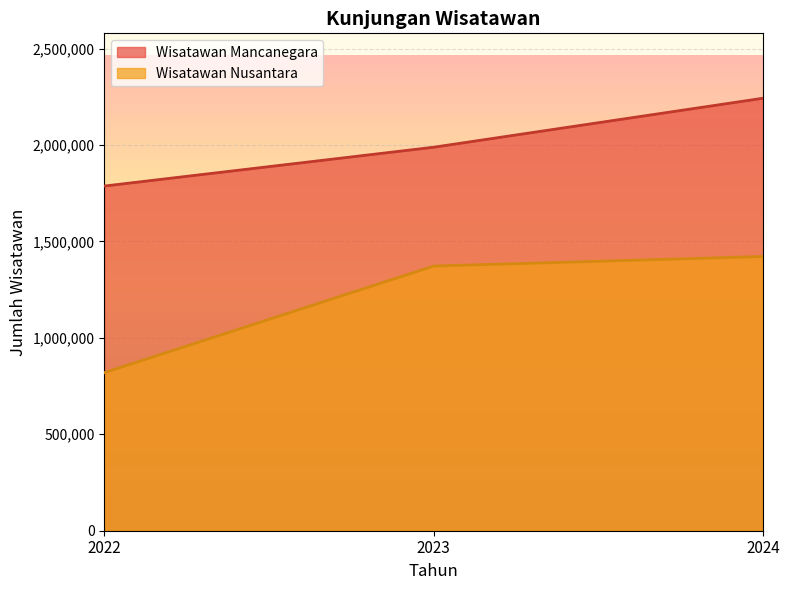

The Wisatawan Mancanegara series shows 1787130 at 2022. True or false?

True